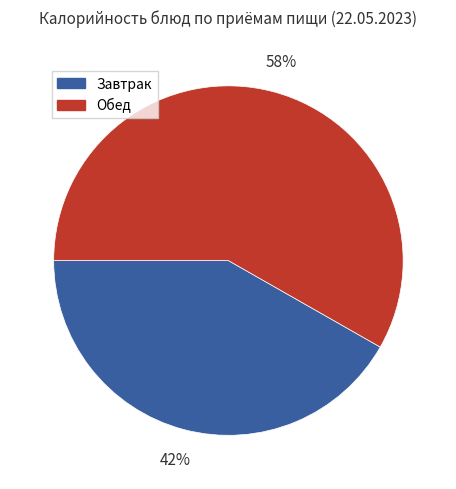

Approximately how many times larger is the value at Завтрак compared to Обед?

0.7